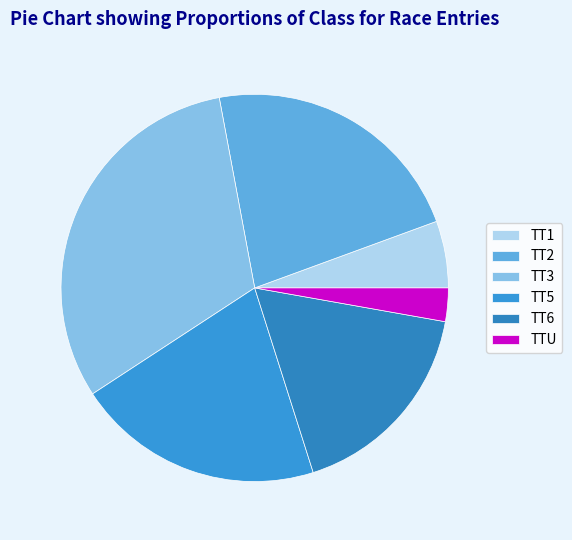

True or false: TT3 accounts for 12% of the total.

False